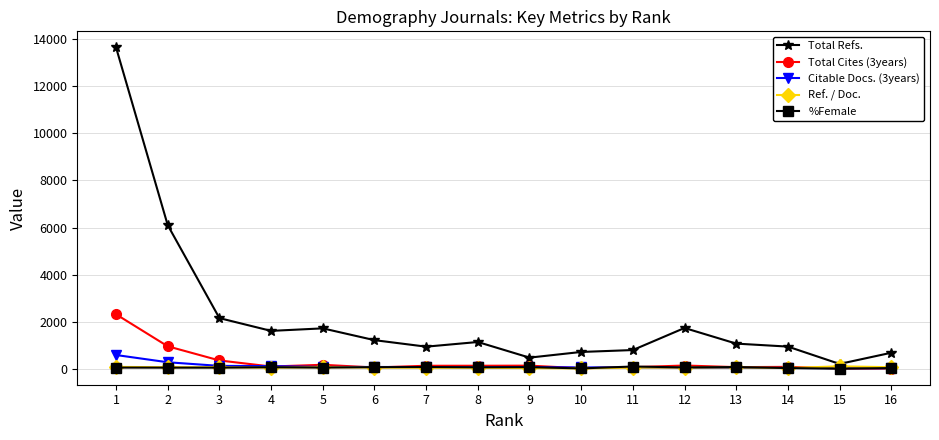

At which label does Total Refs. reach its minimum?

15